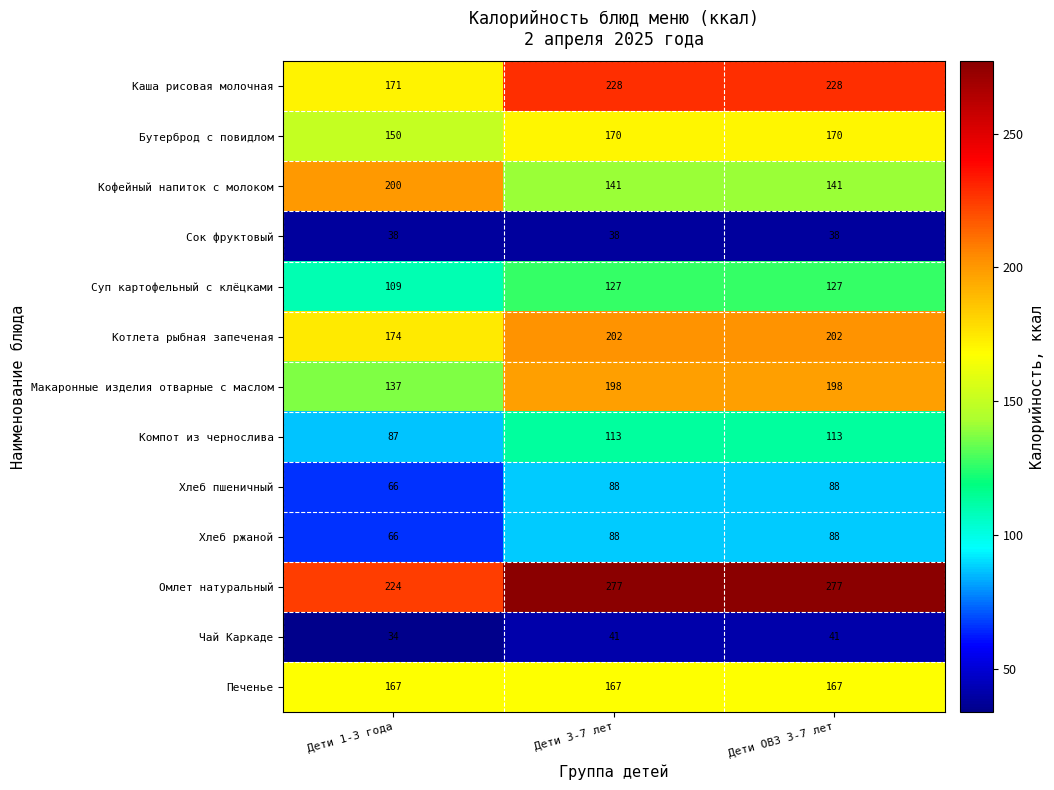

Where is Каша рисовая молочная nearest to the value 199?

Дети 1-3 года